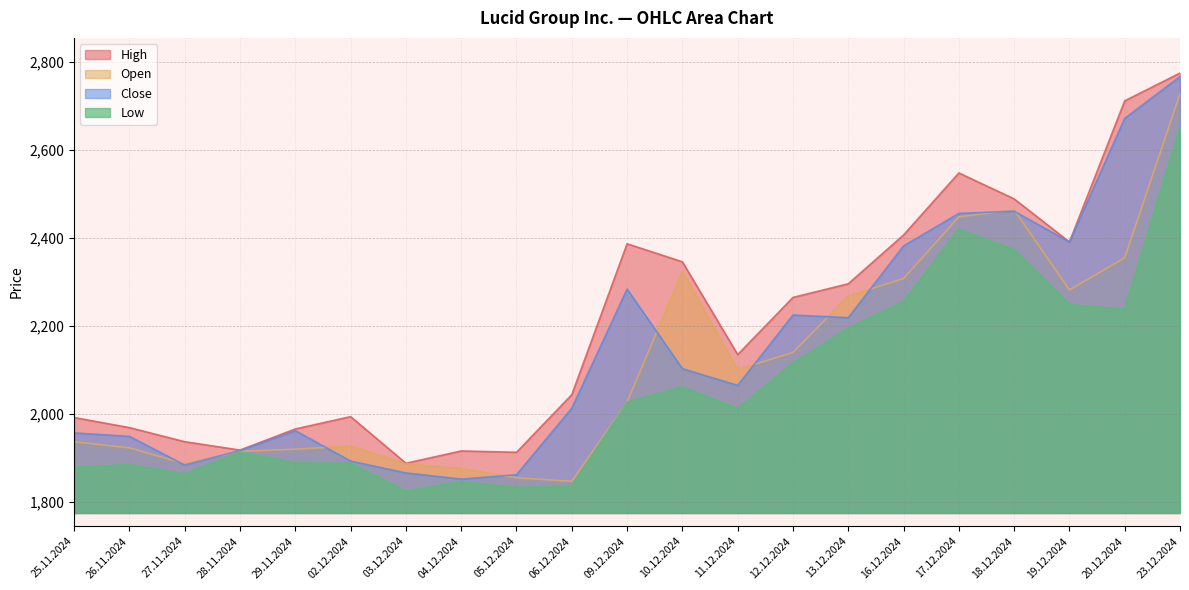

What is the label of the 18th point from the right?

28.11.2024